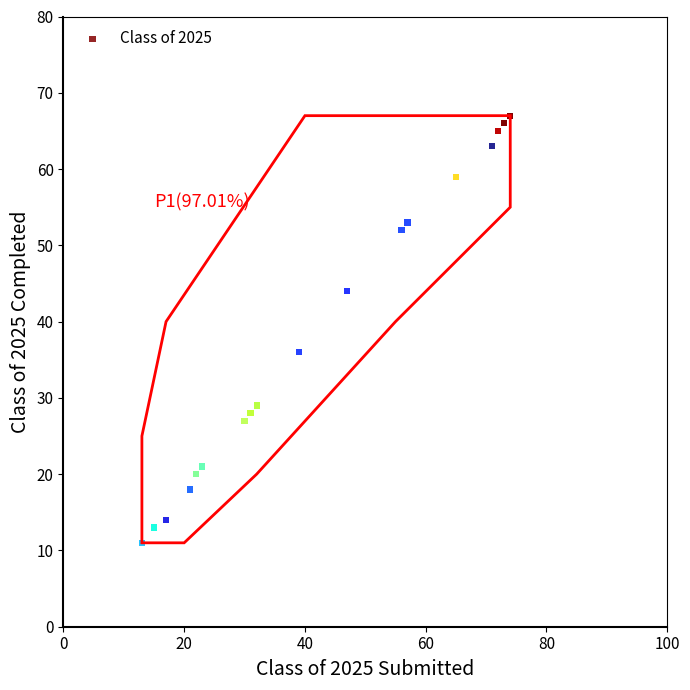

What Y value in the scatter plot is closest to 39?

36